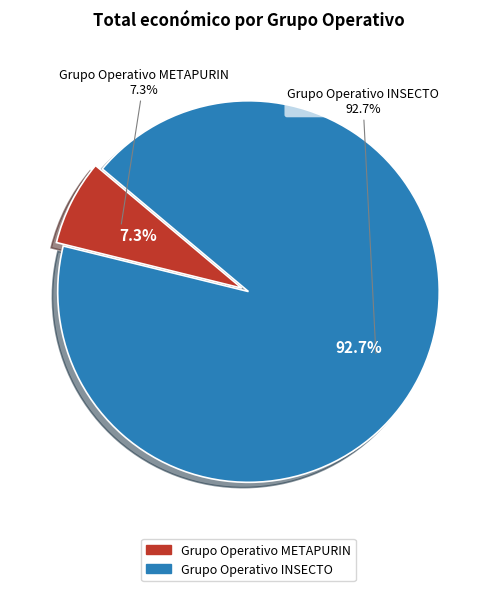

Do Grupo Operativo INSECTO and Grupo Operativo METAPURIN together represent more than half of the pie?

Yes